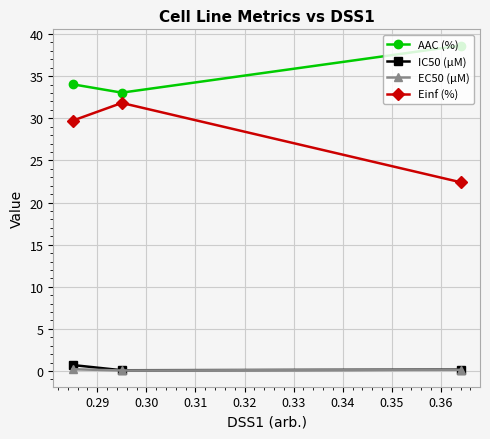

Which series has the largest range (max minus min)?

Einf (%)